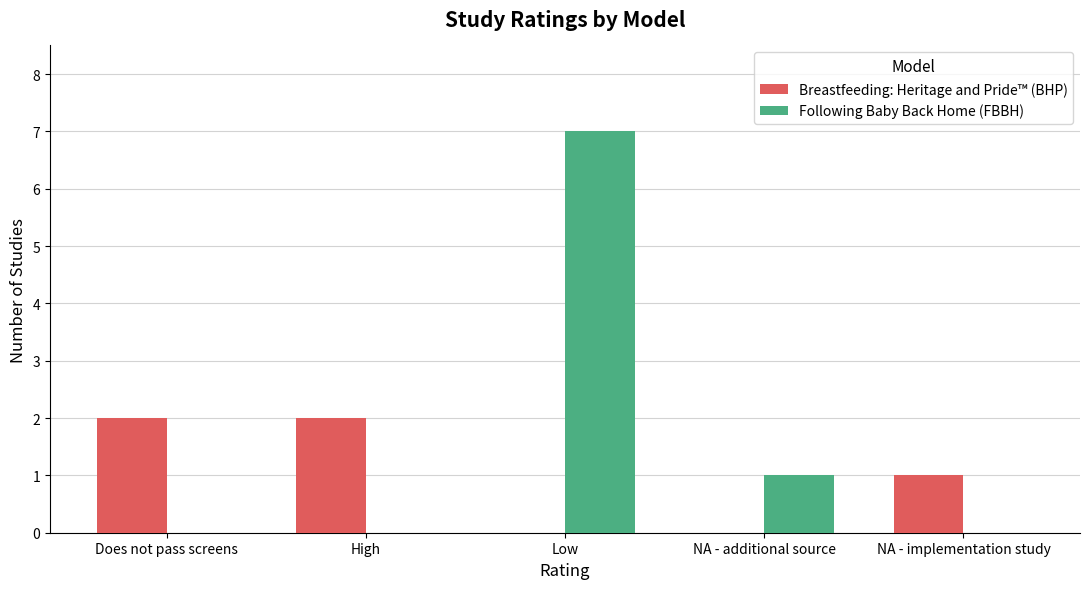

What are all the series names shown in the legend?

Breastfeeding: Heritage and Pride™ (BHP), Following Baby Back Home (FBBH)